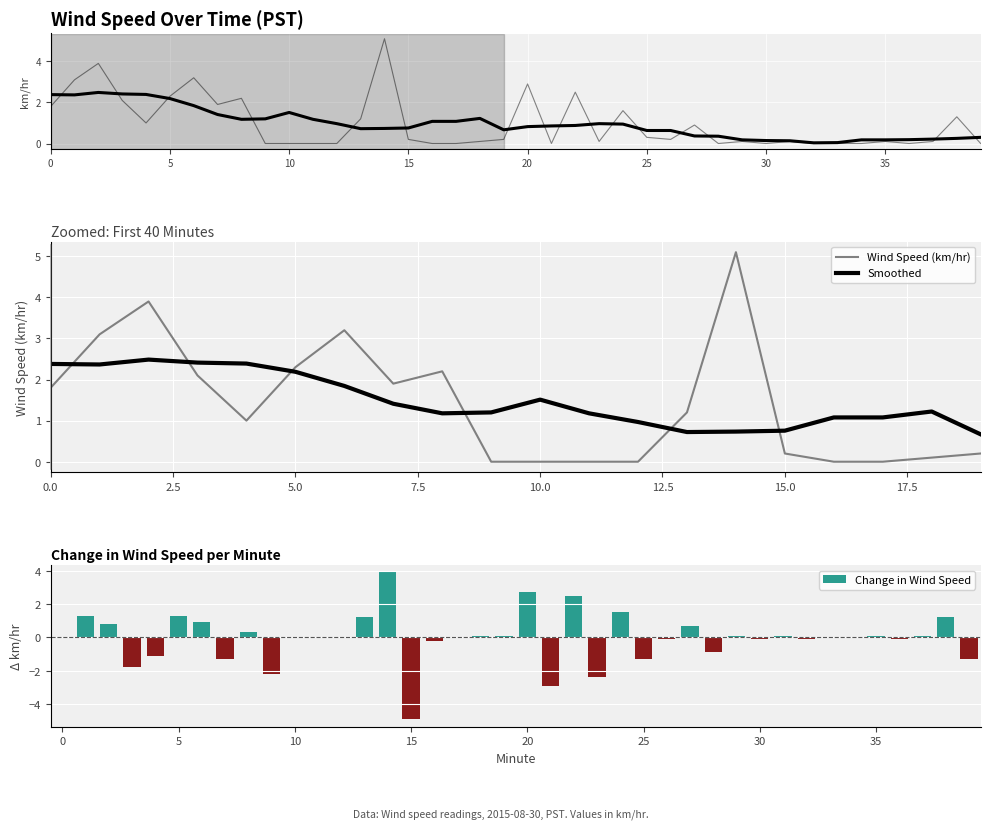

What is the sum of all values?

38.5